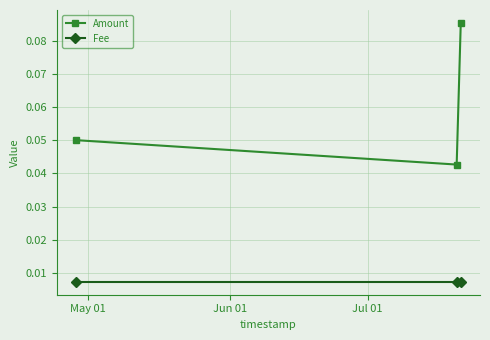

Count the Amount values in the range 0 to 1.

3